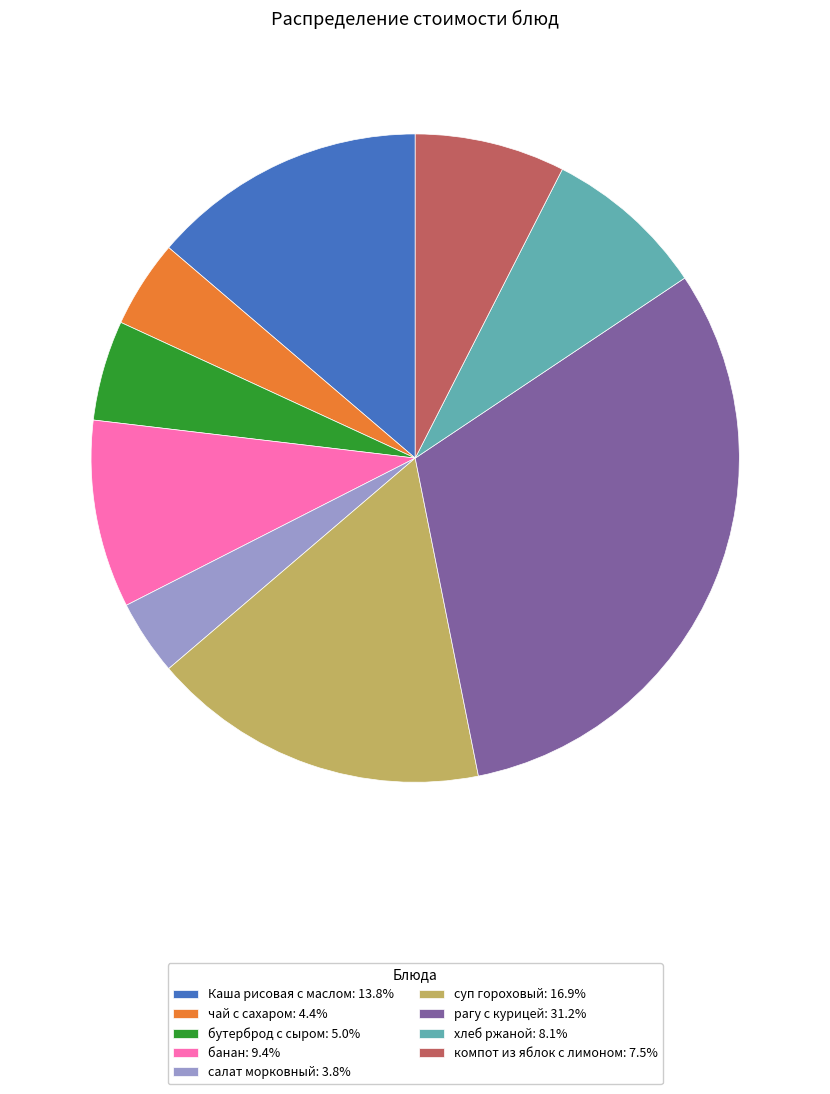

Does суп гороховый represent more than half of the total?

No